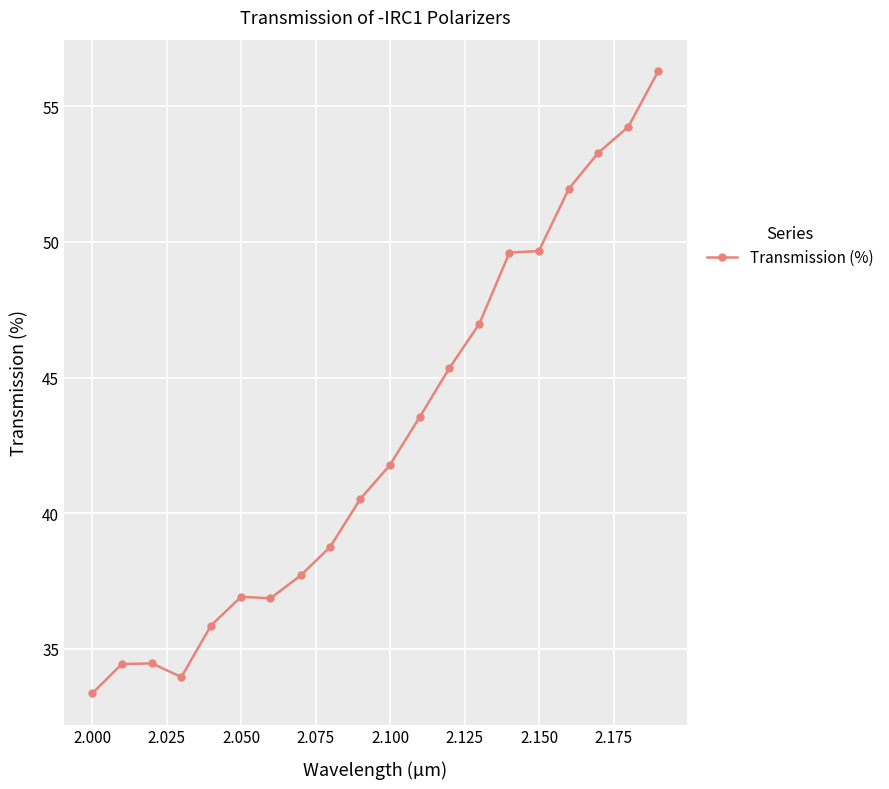

What is the average value?

42.8